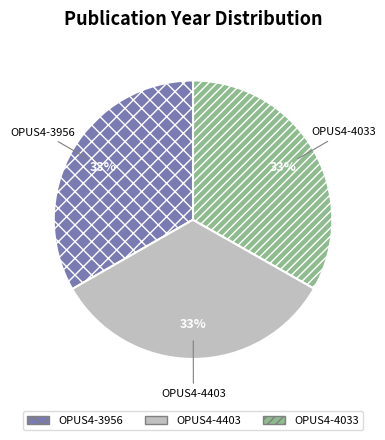

How many slices are in this pie chart?

3